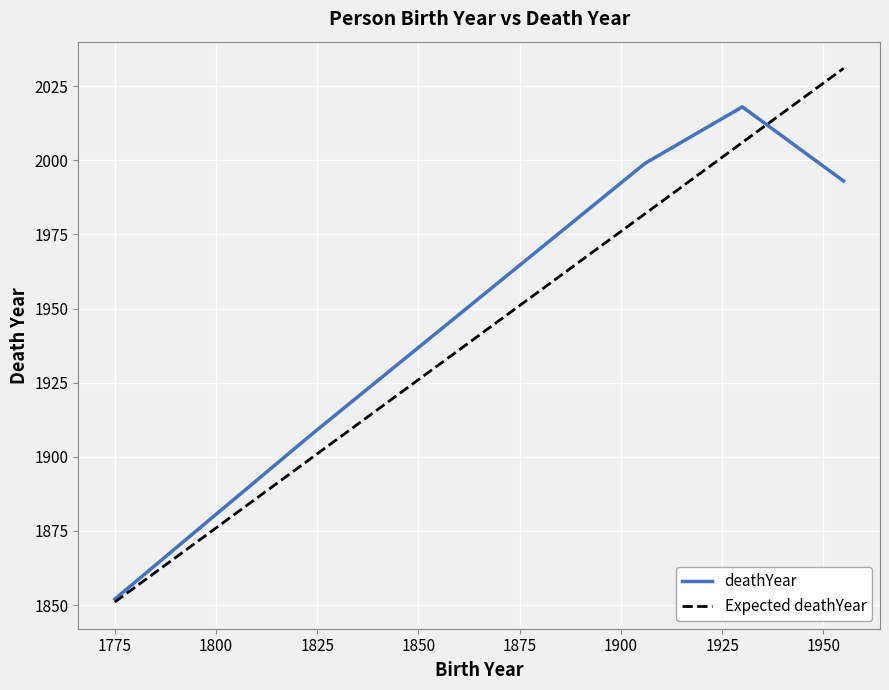

At how many categories does at least one series exceed 2013?

2